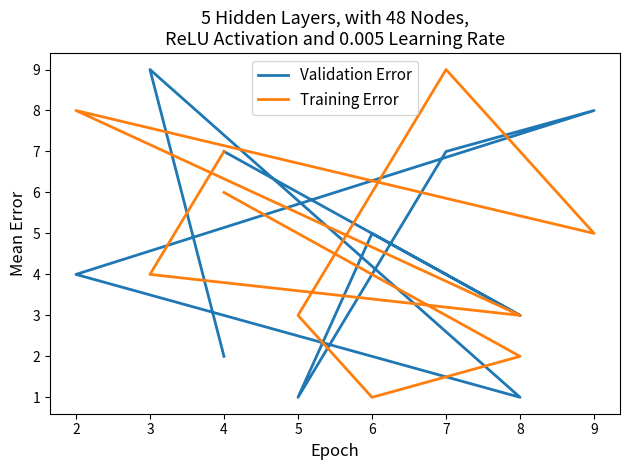

What is the minimum value shown in the chart?

1